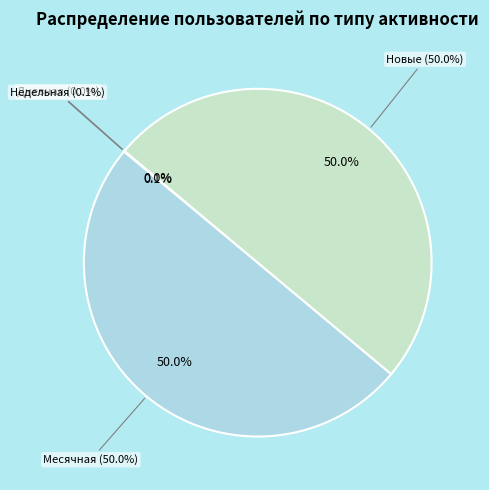

Rank the categories by value from lowest to highest.

Активные, Ядро, Дневная, Недельная, Месячная, Новые